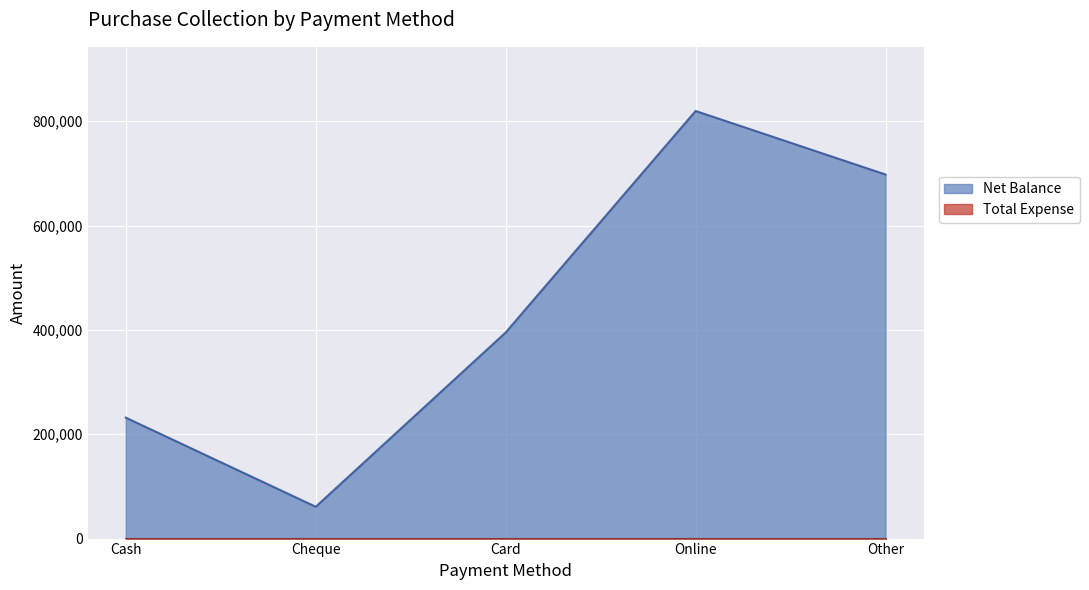

List the labels in order of value, smallest first.

Cheque, Cash, Card, Other, Online